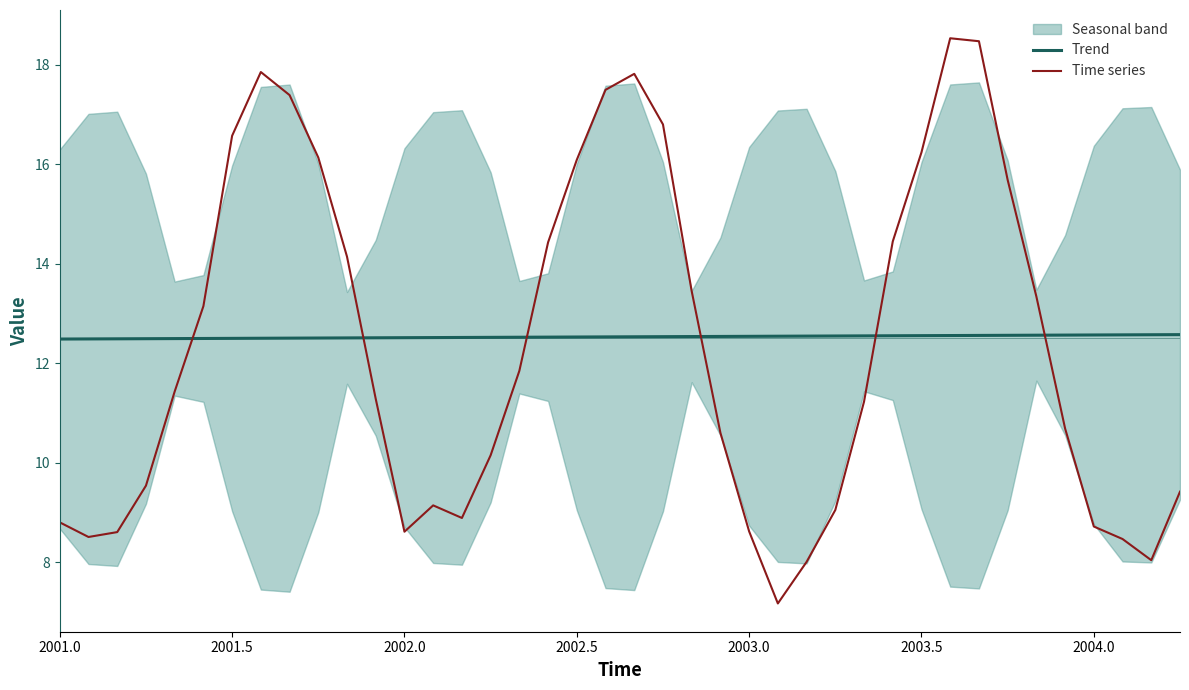

What is the minimum value for Time series?

7.2